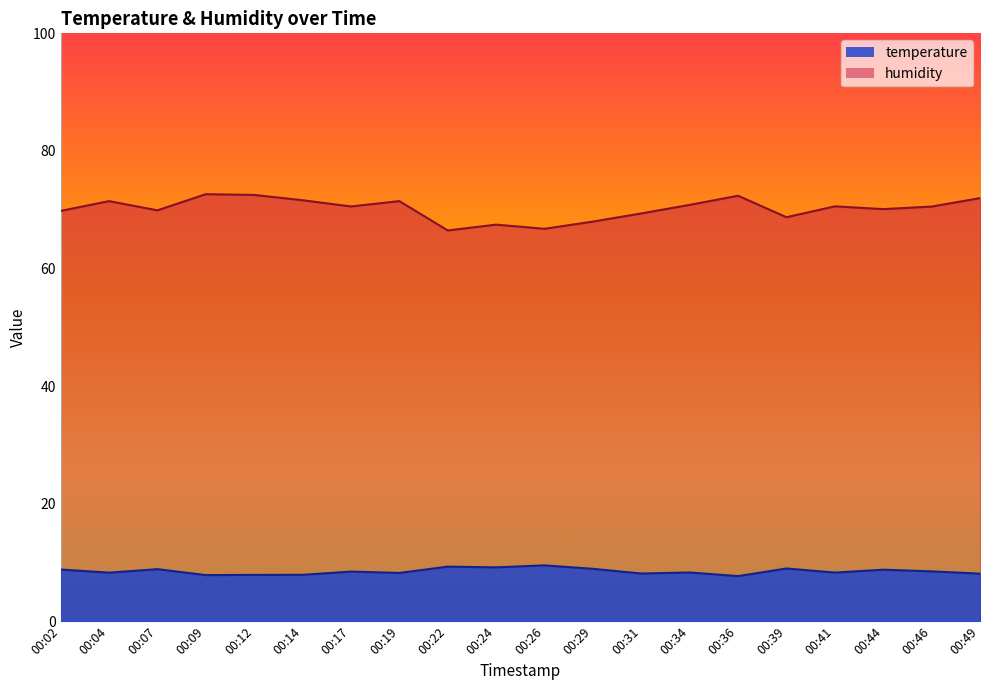

Where is the first local maximum for humidity?

00:04